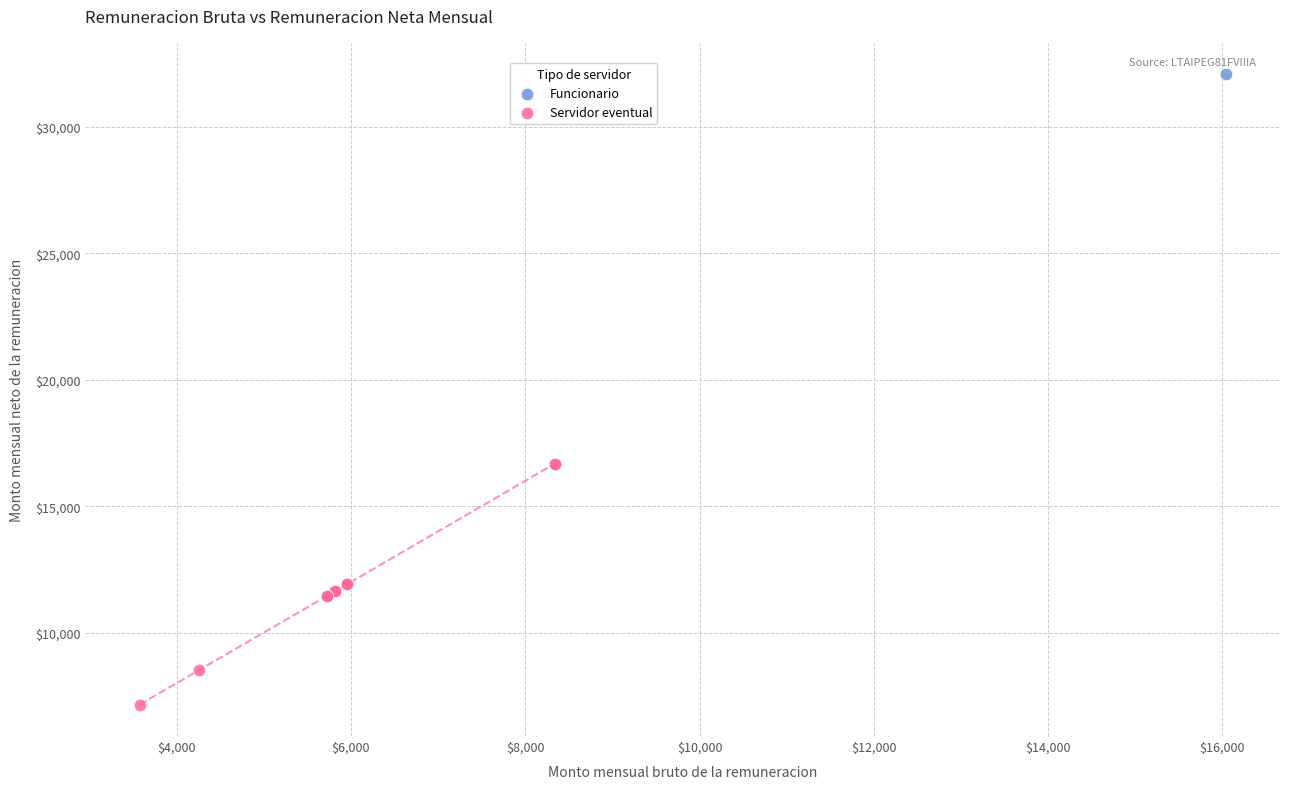

What are all the series names shown in the legend?

Funcionario, Servidor eventual